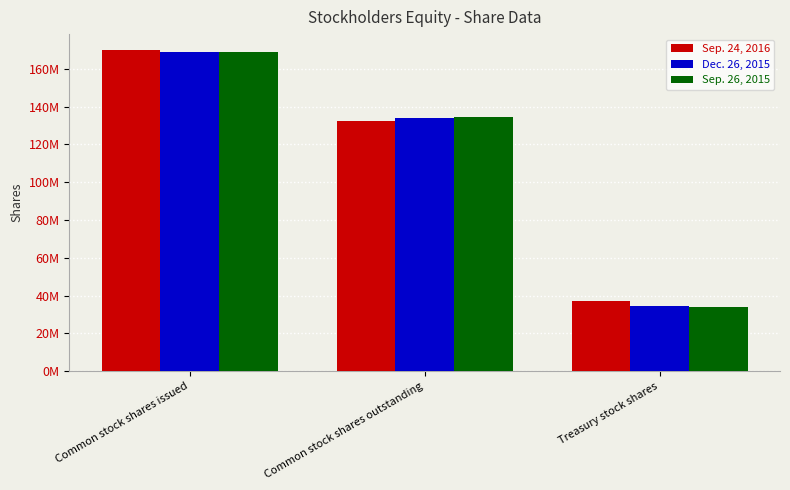

What is the average value of the Dec. 26, 2015 series?

112649333